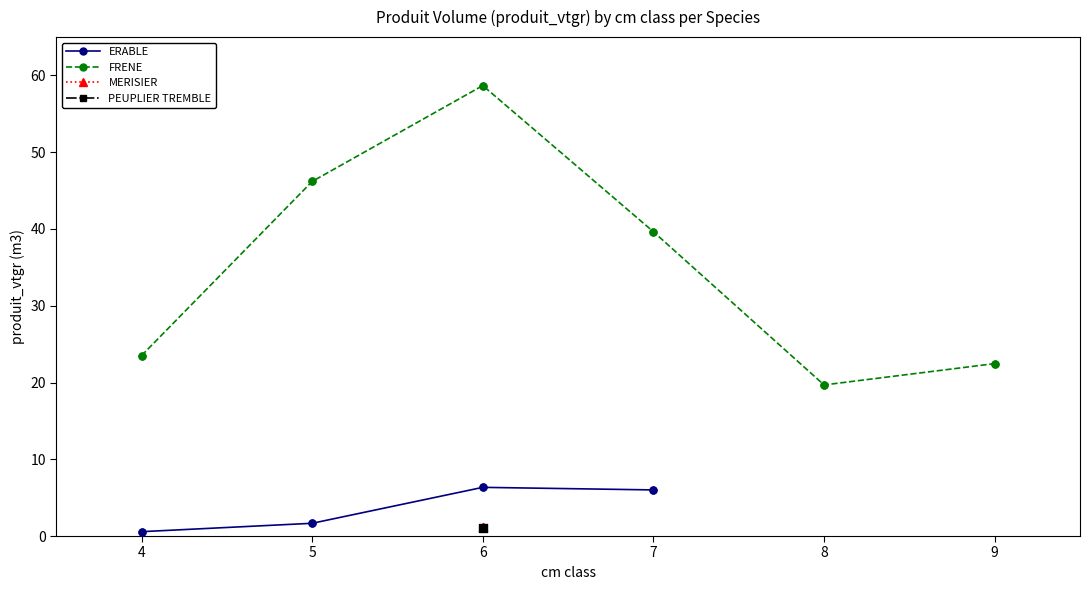

Is the value of MERISIER at 4 greater than the value of FRENE at 6?

No